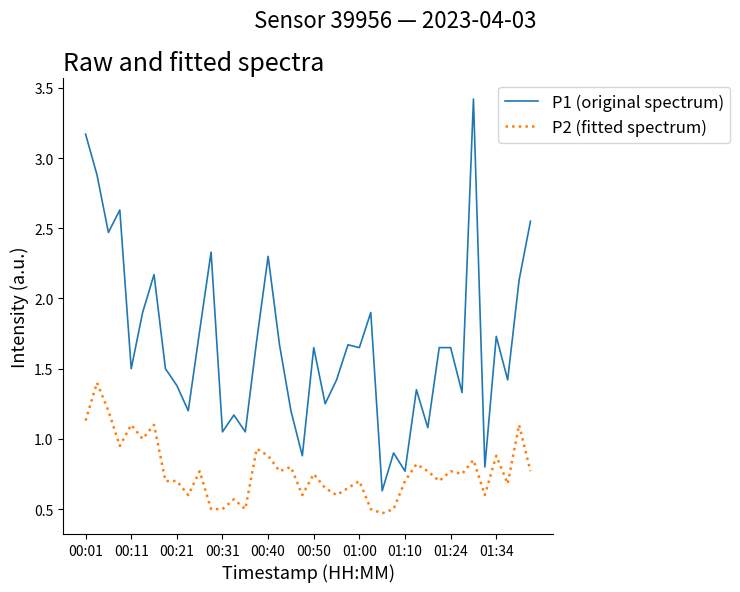

What is the minimum value for P2 (fitted spectrum)?

0.5